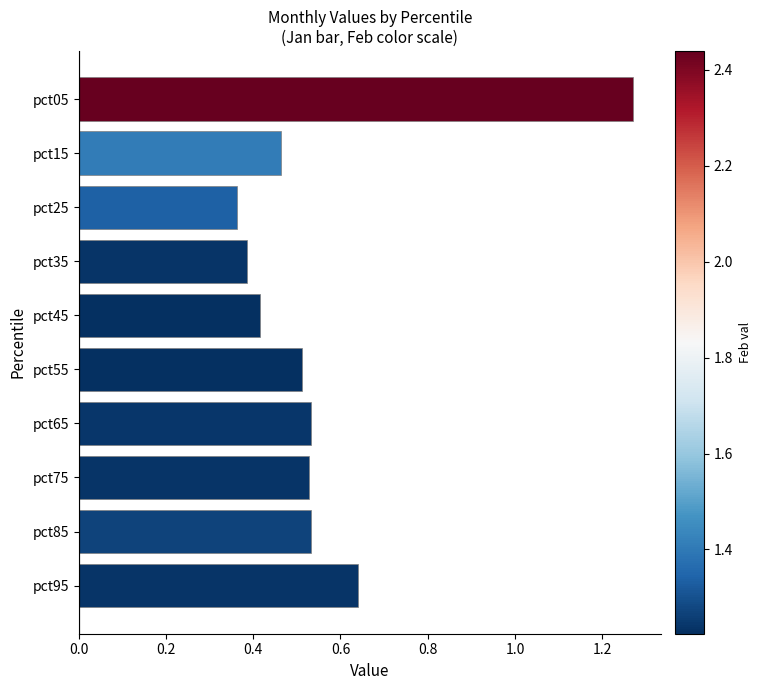

At which label is the value closest to 0?

pct25